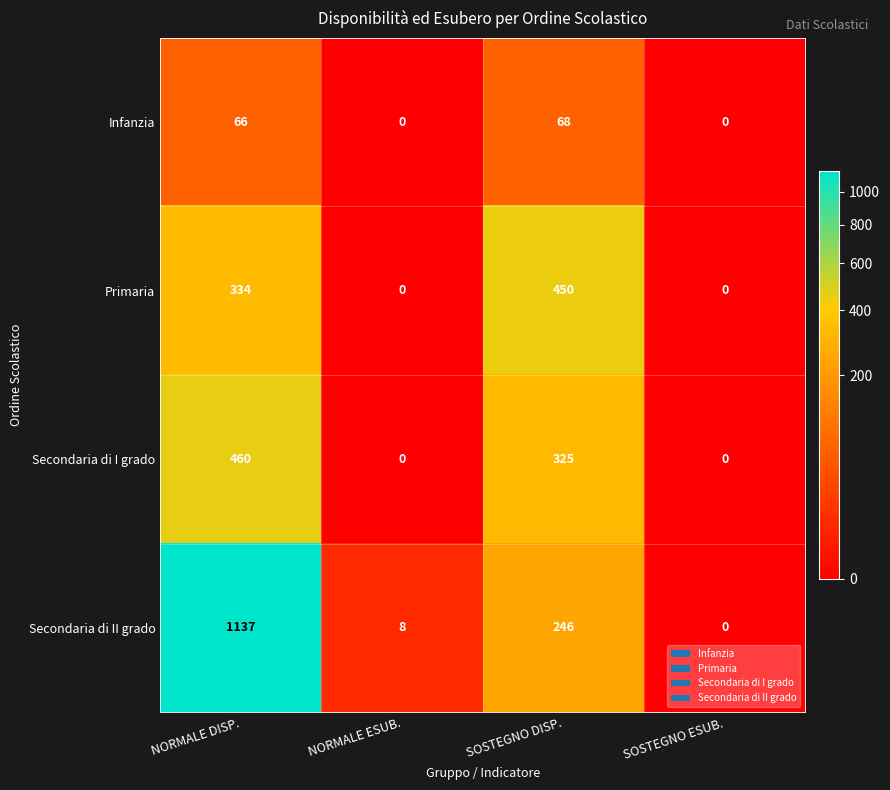

Count the number of categories in the chart.

4